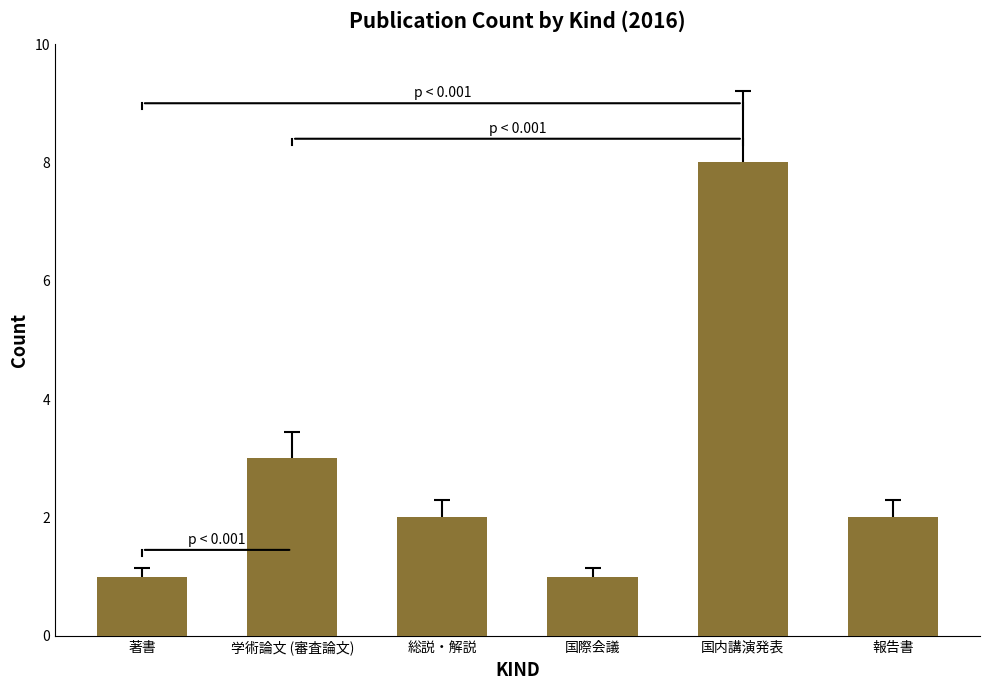

What is the difference between the maximum and second lowest values?

7